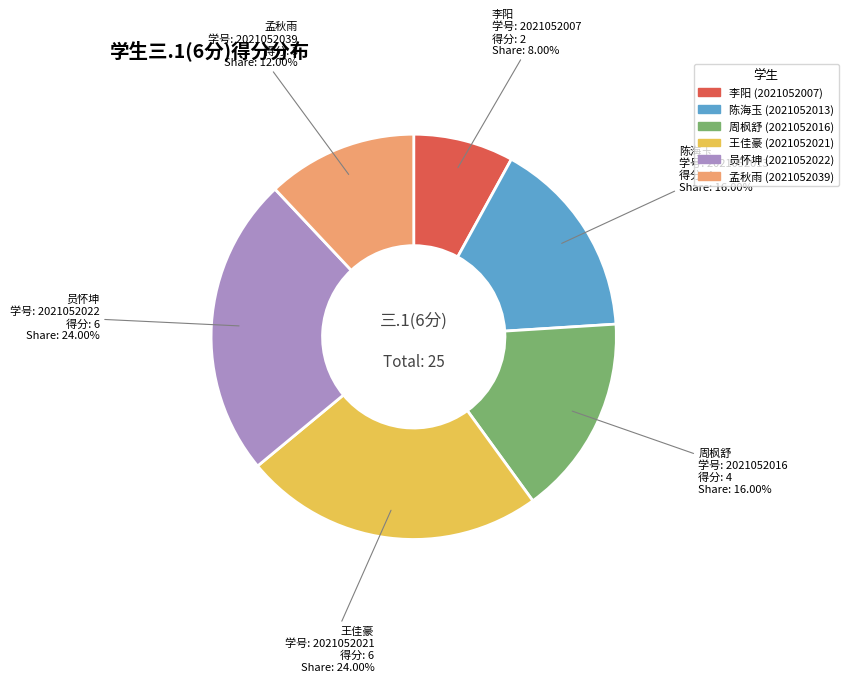

How many segments does this pie chart have?

6